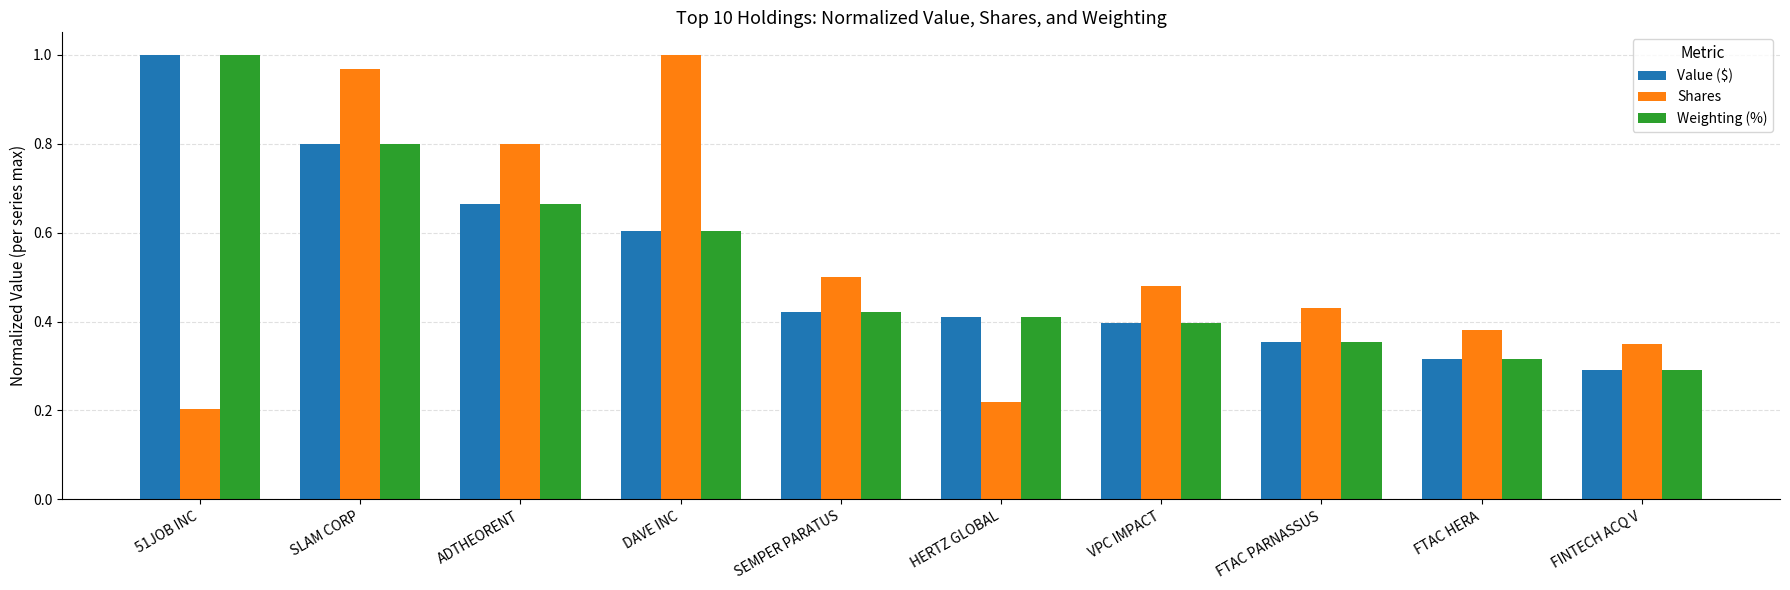

At how many categories does at least one series exceed 0?

10